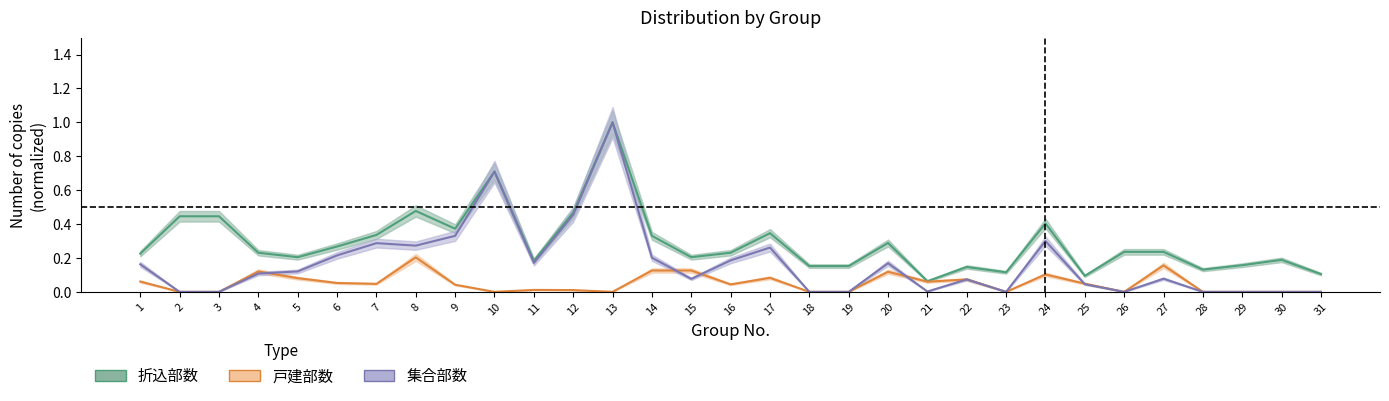

At which label is 集合部数 closest to 0?

2